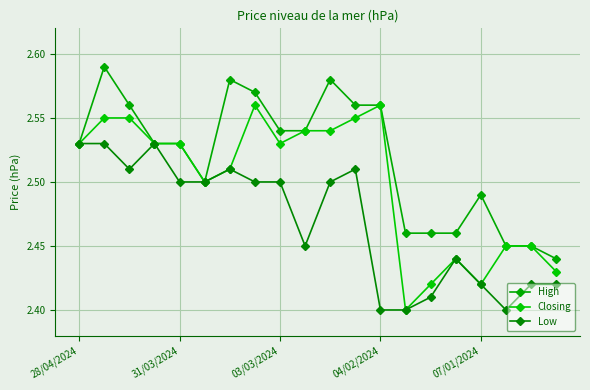

What is the value of the High point at the 2nd from the left?

2.6